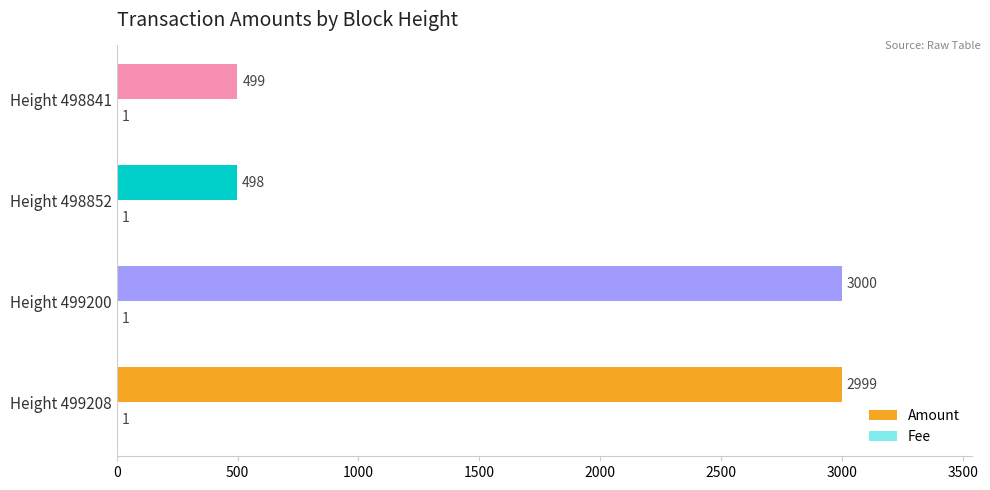

Between Height 499200 and Height 498852, which series saw the biggest shift?

Amount